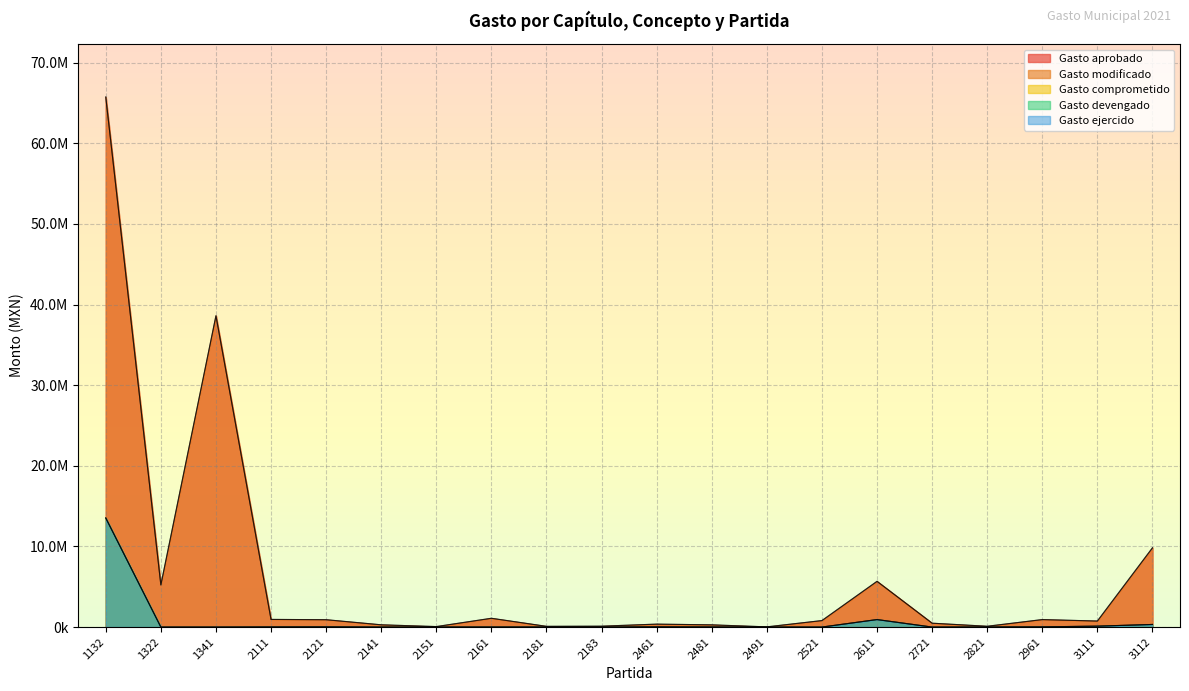

The value of Gasto aprobado at 1341 is 22870876.2. True or false?

False